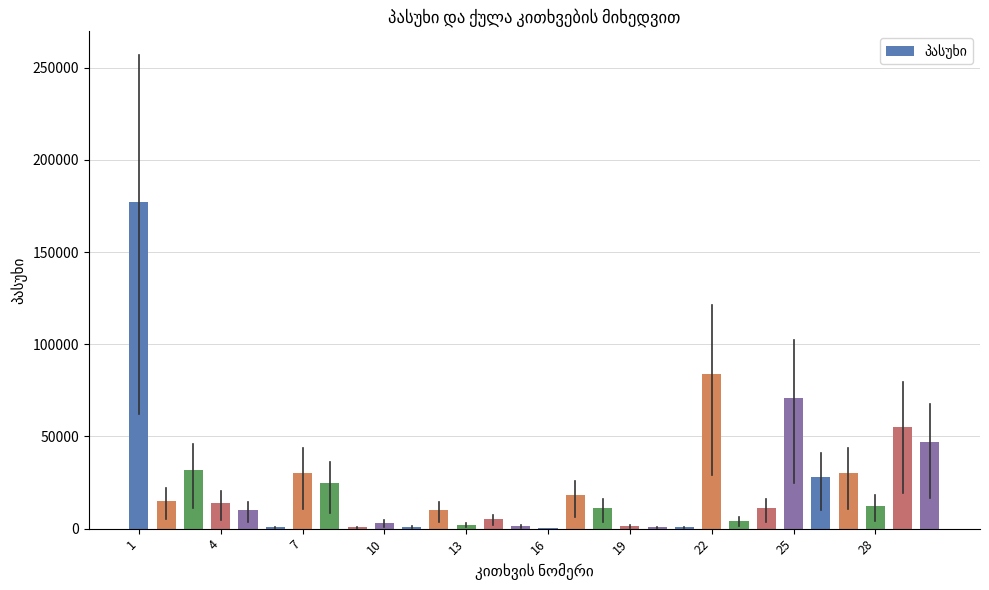

What is the maximum value shown in the chart?

177190